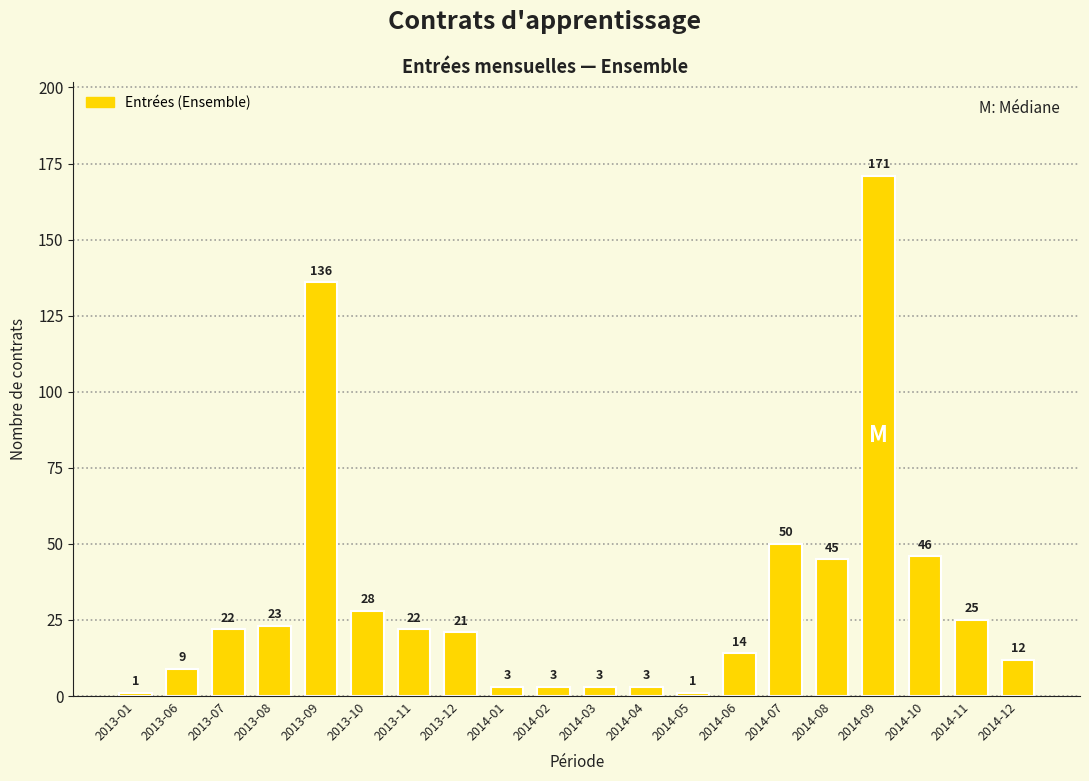

What is the difference between the values at 2014-02 and 2014-07?

47